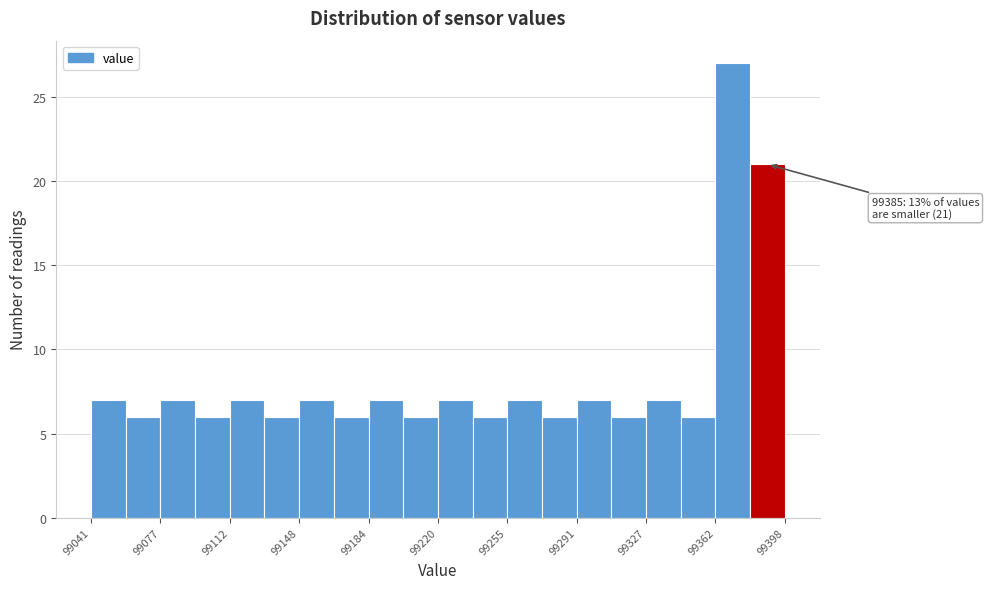

Read against the x-axis, roughly where is the centre of the tallest bar?

99370